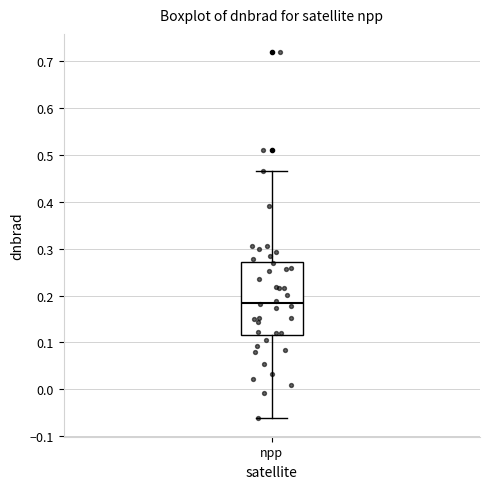

Transcribe this box plot: give where the median line is, the range the box spans, and where the two whiskers end, as read against the y-axis. The values are not printed on the chart, so give them approximately, as read against the axis.

median 0.18, box 0.12 to 0.27, whiskers -0.06 to 0.47